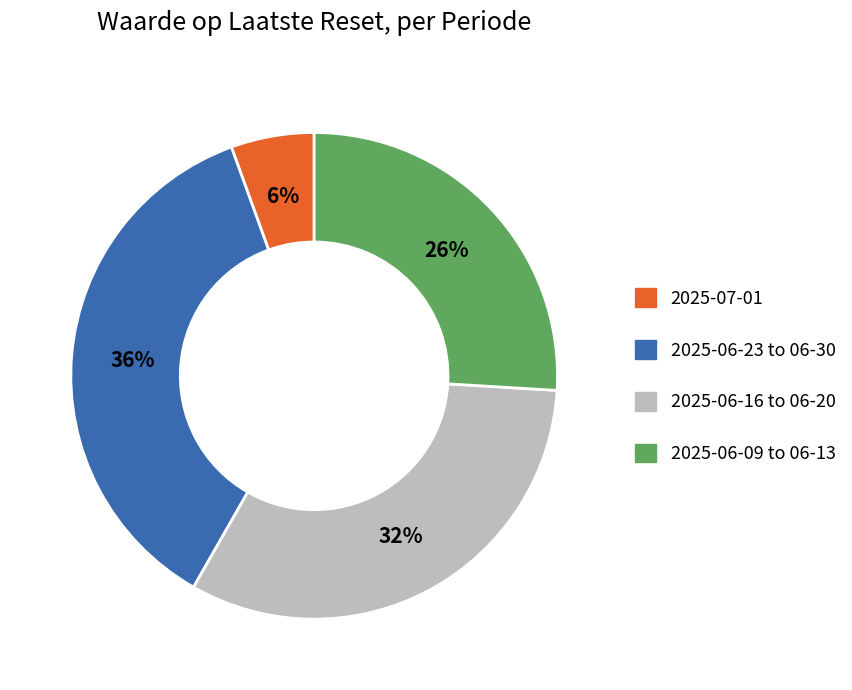

What percentage is the 2025-06-23 to 06-30 slice, to the nearest percent?

36%